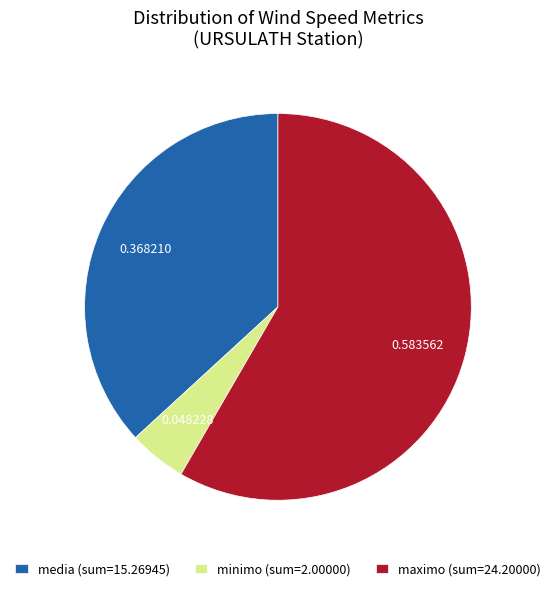

Does minimo (sum=2.00000) represent more than half of the total?

No